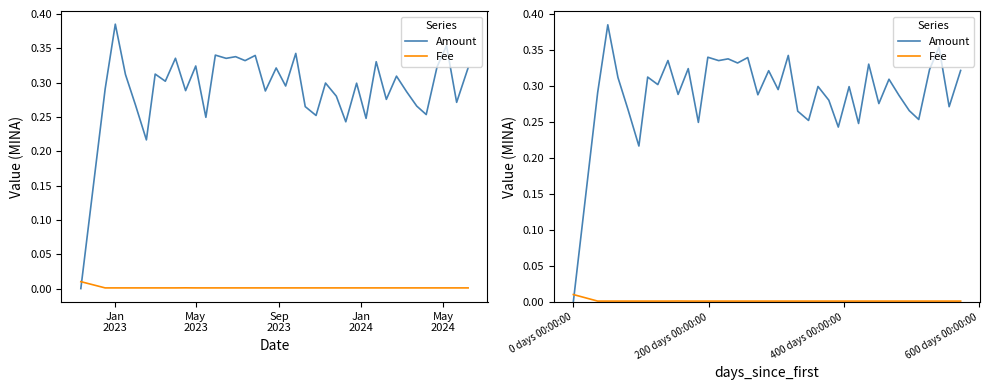

Does the chart have visible grid lines?

No